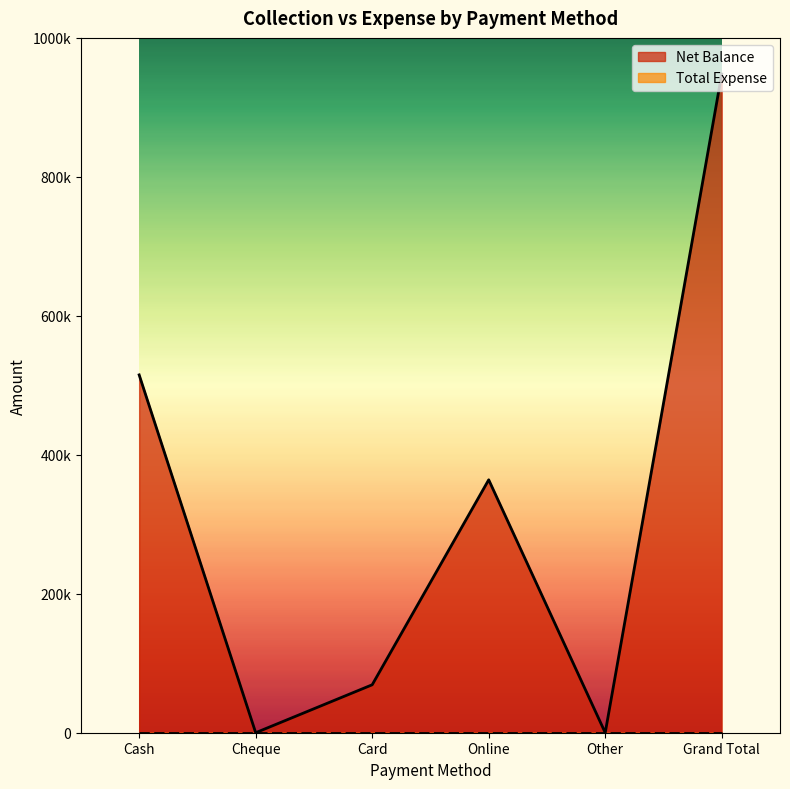

The value at Grand Total is 948000. True or false?

True